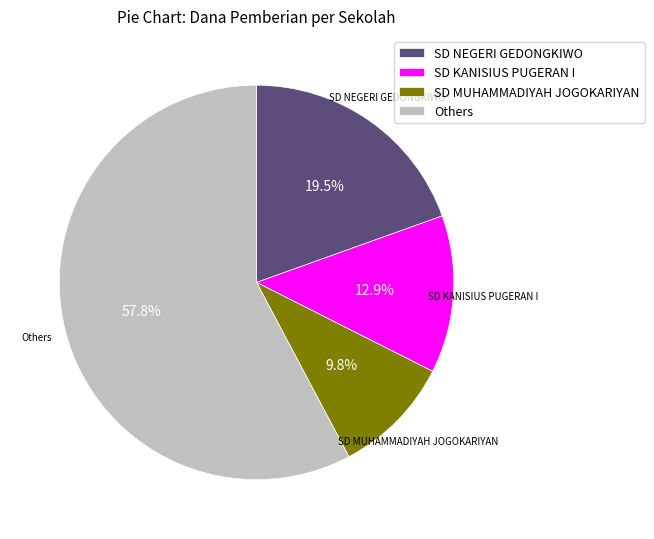

What is the majority slice?

Others